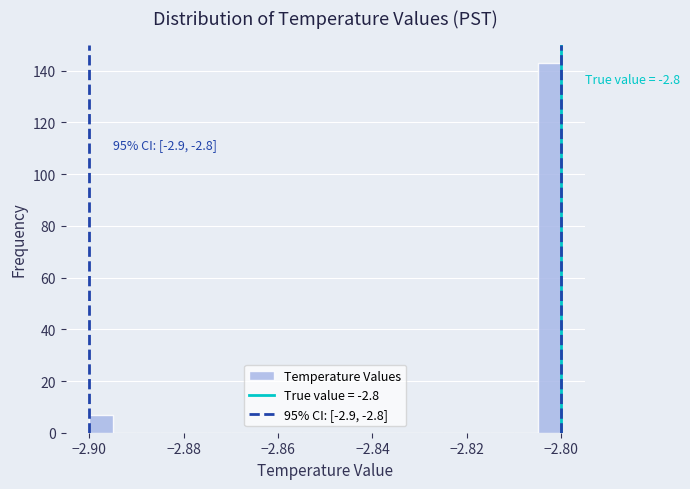

Read against the x-axis, roughly where is the centre of the tallest bar?

-2.802